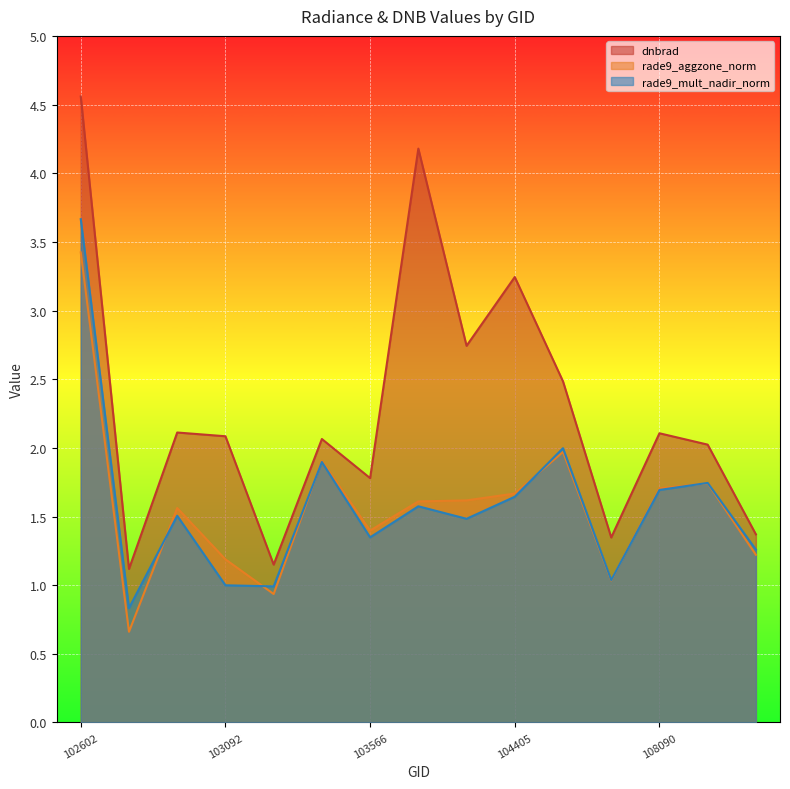

True or false: rade9_aggzone_norm and dnbrad intersect in this chart.

False